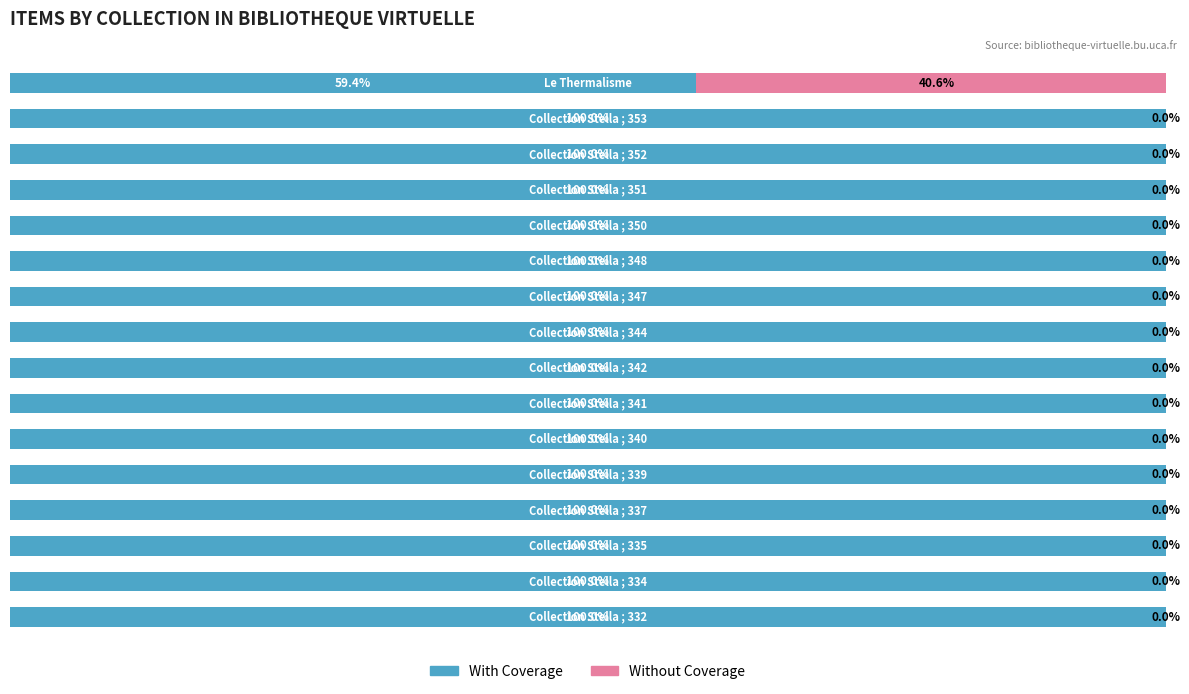

What are all the series names shown in the legend?

With Coverage, Without Coverage